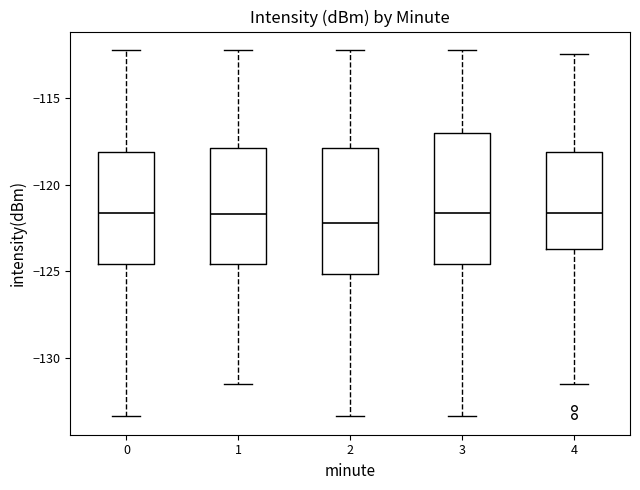

Where is the upper edge of the box at x = 0 on the y-axis? The values are not printed on the chart, so give them approximately, as read against the axis.

-118.0